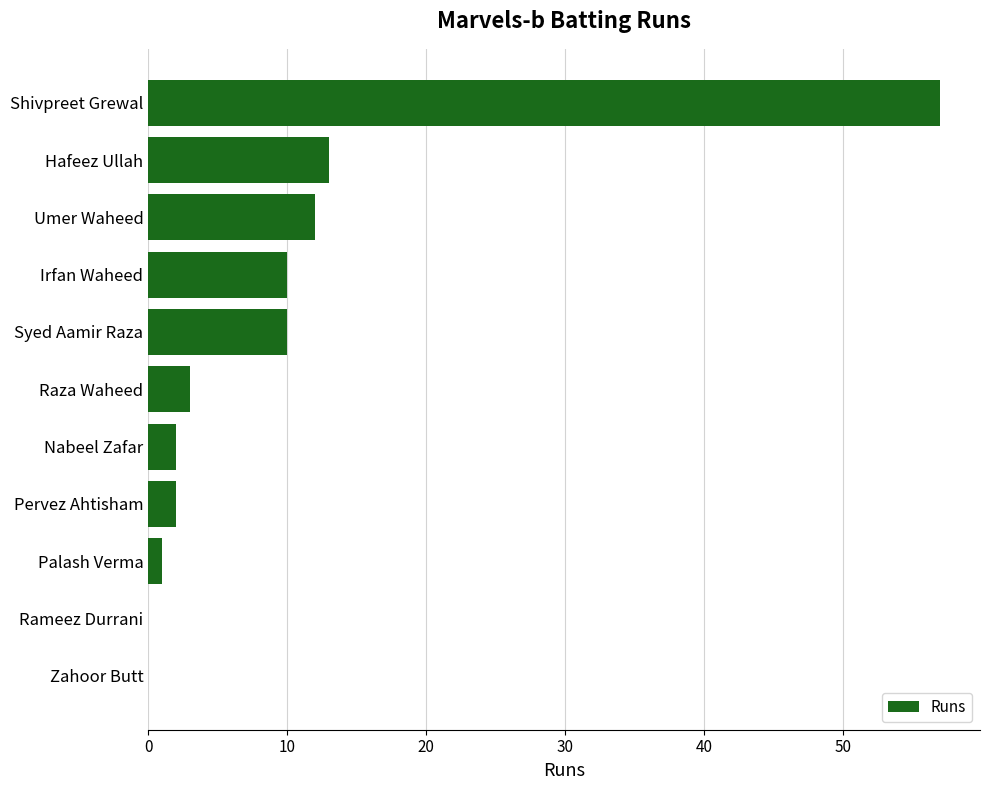

Reading bottom to top, extract all data points from this chart.

Zahoor Butt=0	Rameez Durrani=0	Palash Verma=1	Pervez Ahtisham=2	Nabeel Zafar=2	Raza Waheed=3	Syed Aamir Raza=10	Irfan Waheed=10	Umer Waheed=12	Hafeez Ullah=13	Shivpreet Grewal=57